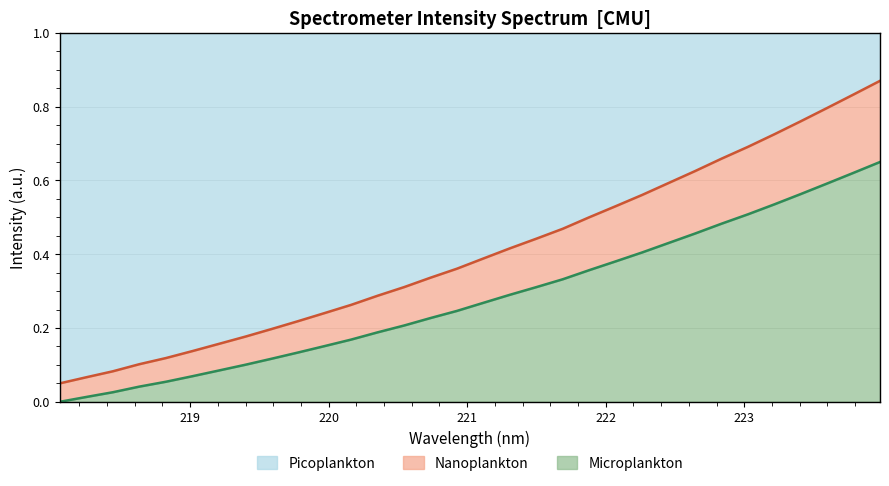

Reading left to right, list all the values displayed in this chart.

218.0596=0.1	218.2508=0.1	218.442=0.1	218.6332=0.1	218.8244=0.1	219.0156=0.1	219.2067=0.2	219.3979=0.2	219.589=0.2	219.7801=0.2	219.9712=0.2	220.1623=0.3	220.3533=0.3	220.5444=0.3	220.7354=0.3	220.9264=0.4	221.1174=0.4	221.3083=0.4	221.4993=0.4	221.6902=0.5	221.8812=0.5	222.0721=0.5	222.263=0.6	222.4538=0.6	222.6447=0.6	222.8355=0.7	223.0264=0.7	223.2172=0.7	223.408=0.8	223.5987=0.8	223.7895=0.8	223.9802=0.9